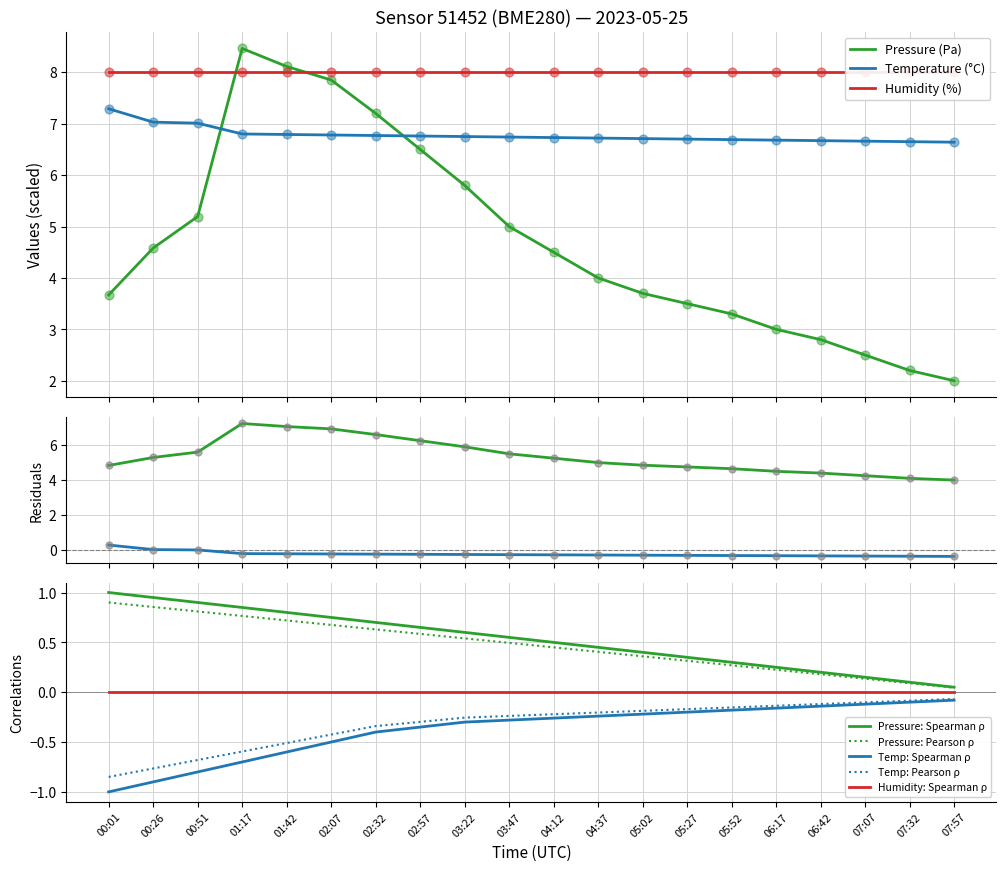

At how many categories does at least one series exceed 4?

20